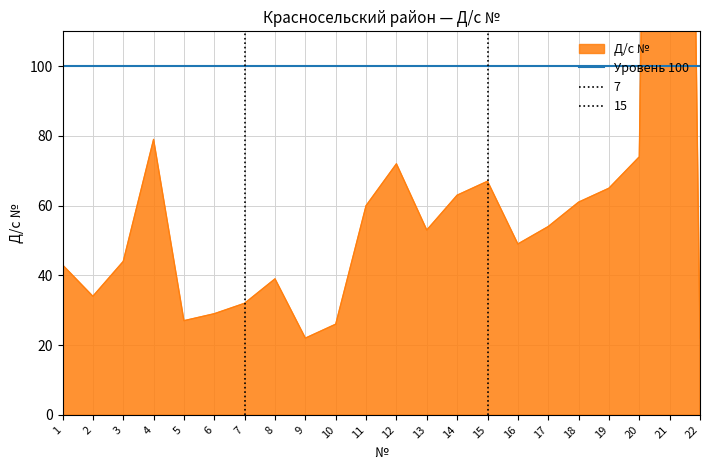

True or false: the data shows 26 at 14.

False